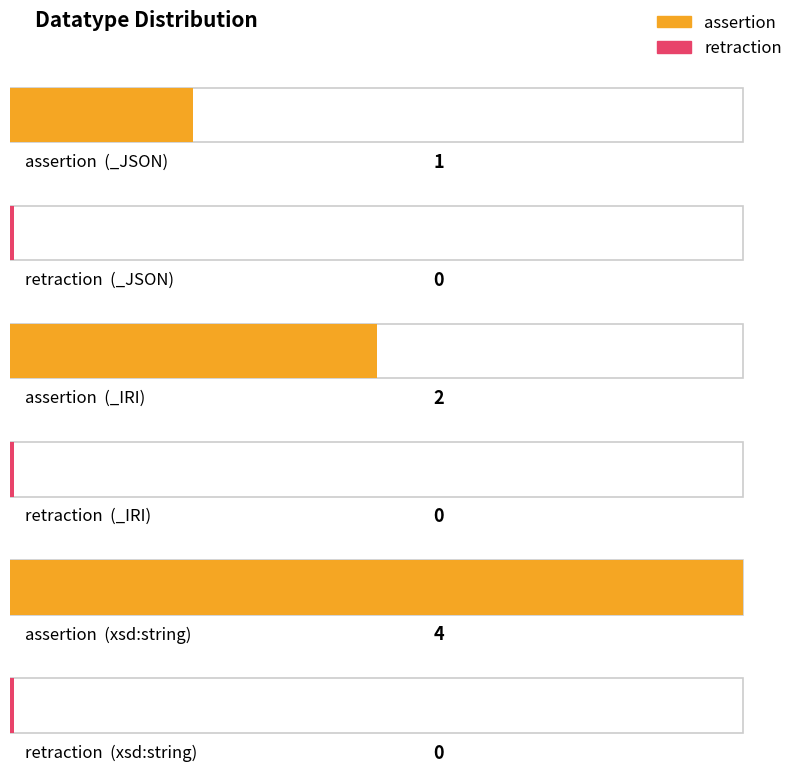

How many bars are there in each group?

2